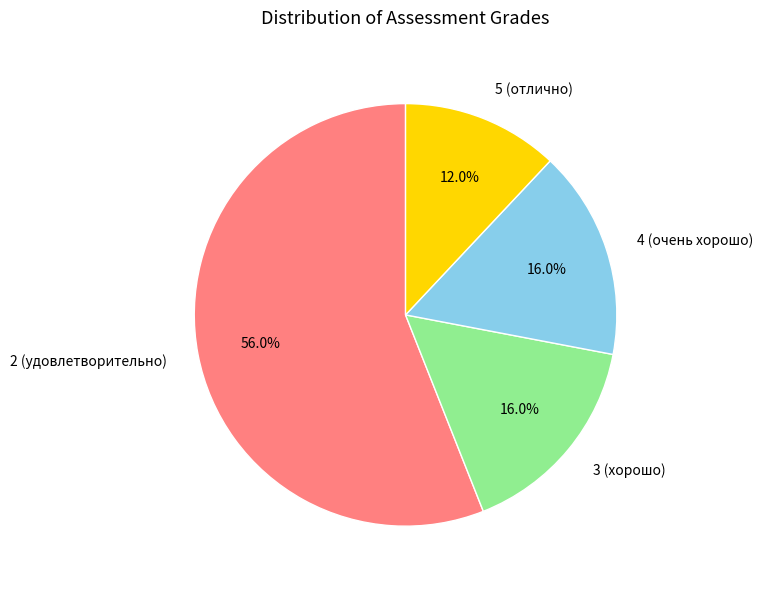

Does any single category account for the majority?

Yes